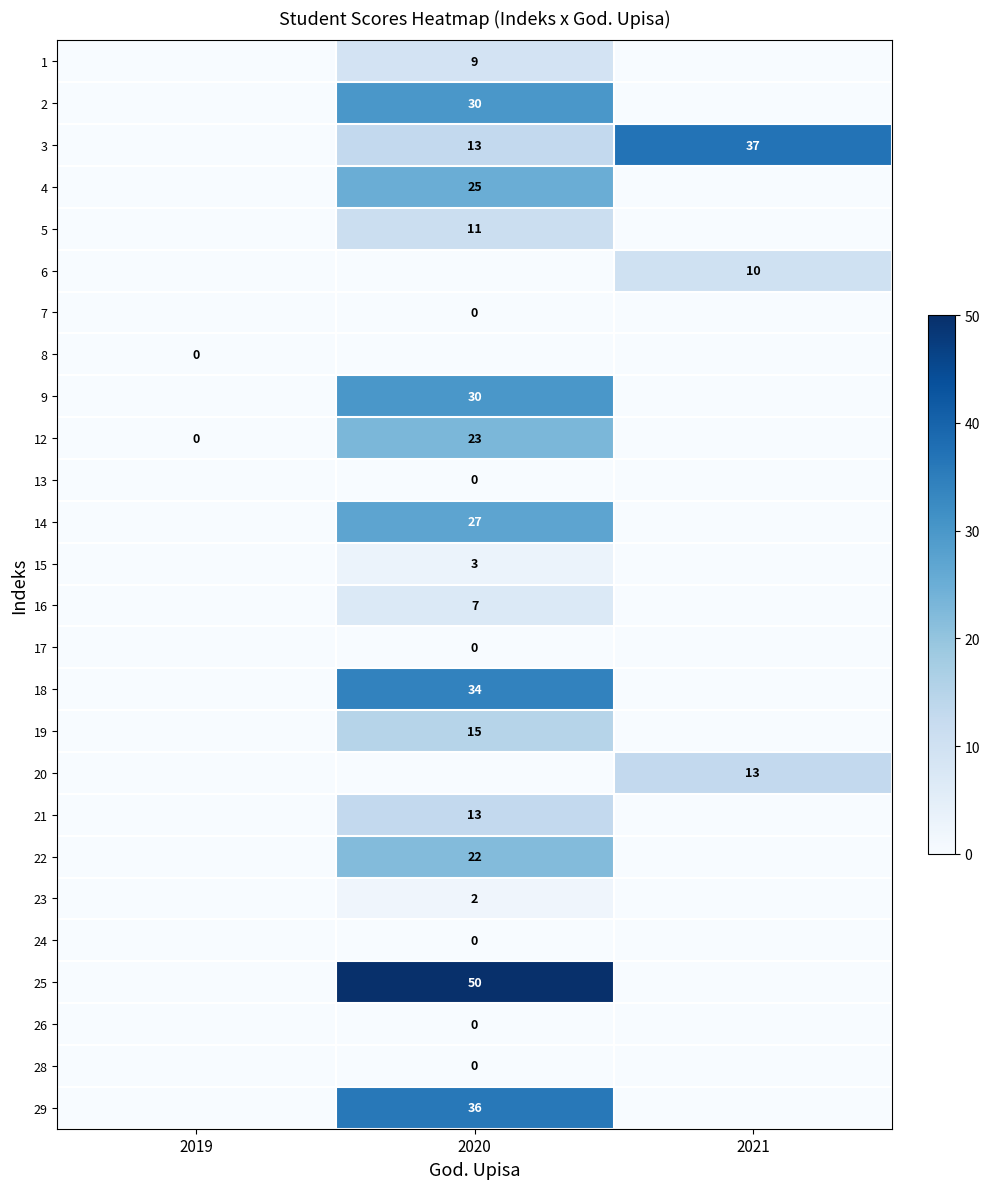

Is it true that 25 equals 50 at 2020?

True